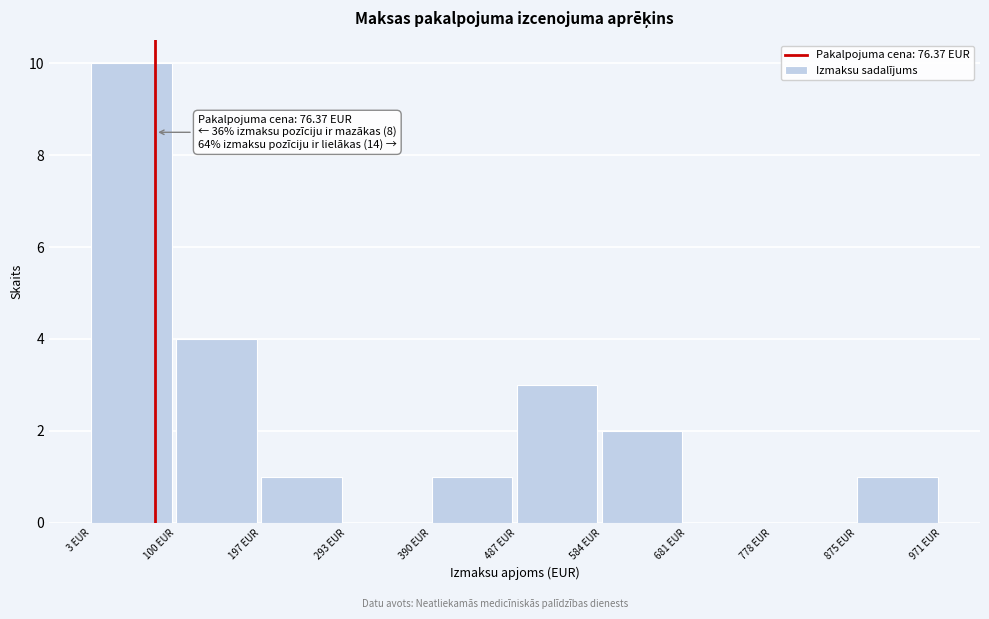

Which range on the x-axis has the tallest bar?

0 to 100